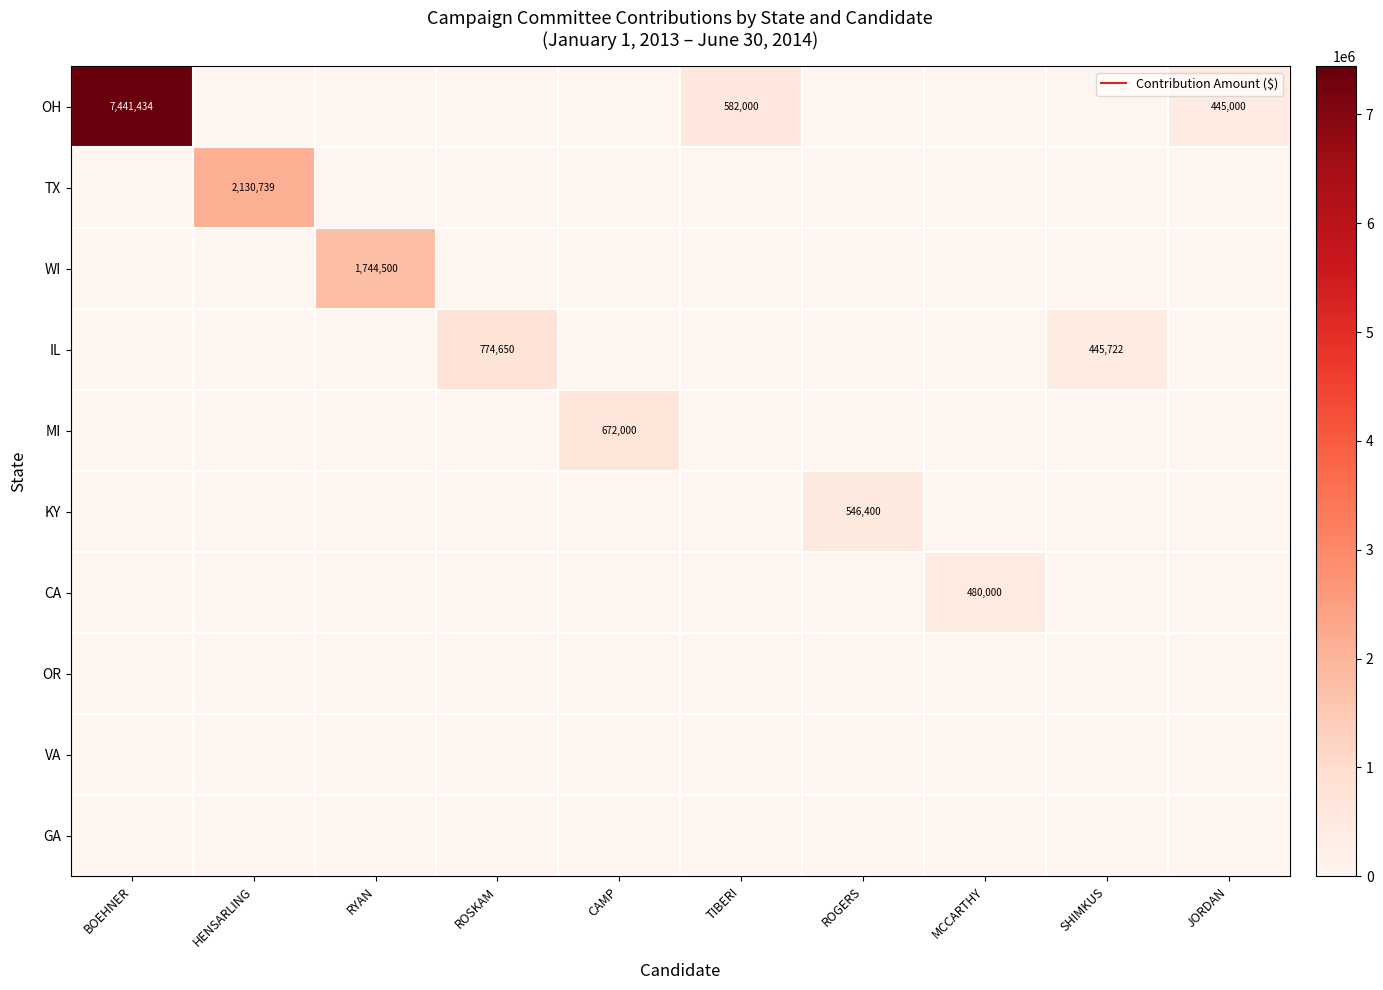

What is the difference between the maximum and second lowest values in the IL series?

774650.0